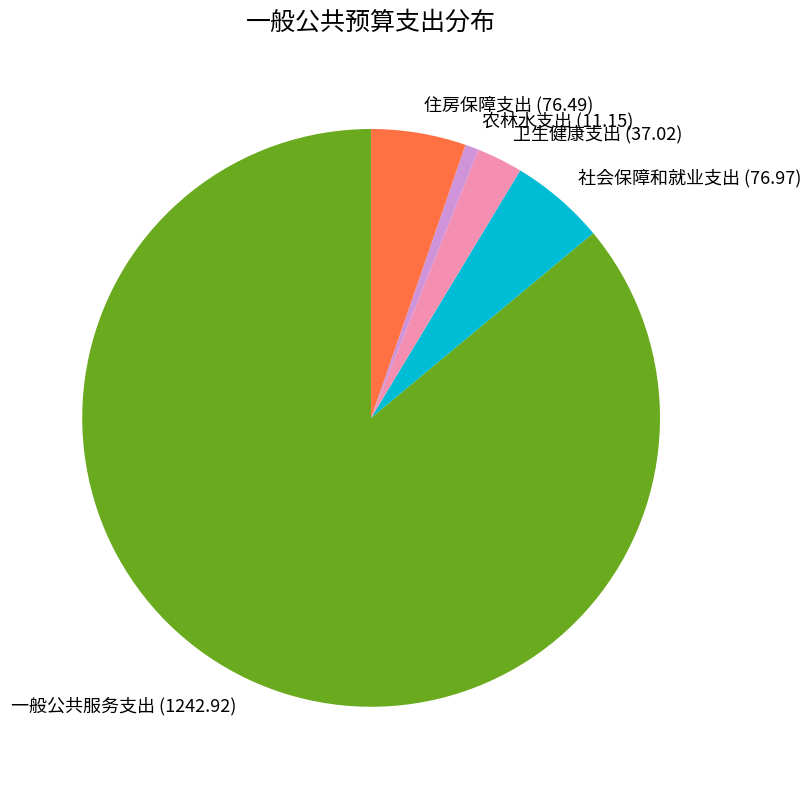

Which slice represents more than half of the pie?

一般公共服务支出 (1242.92)